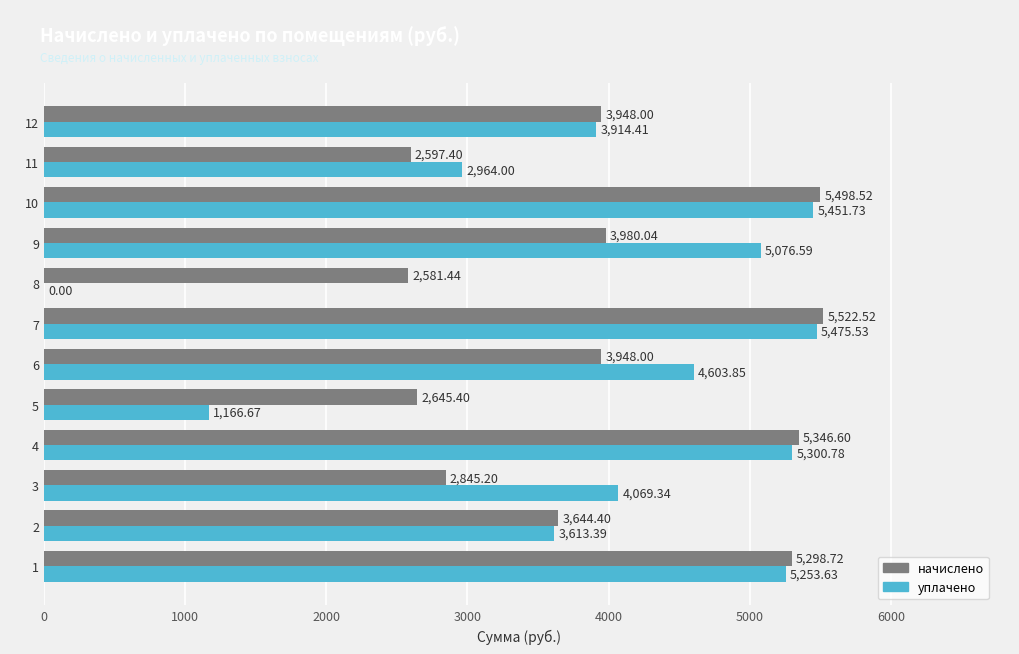

Which category has the highest value in the начислено series?

7